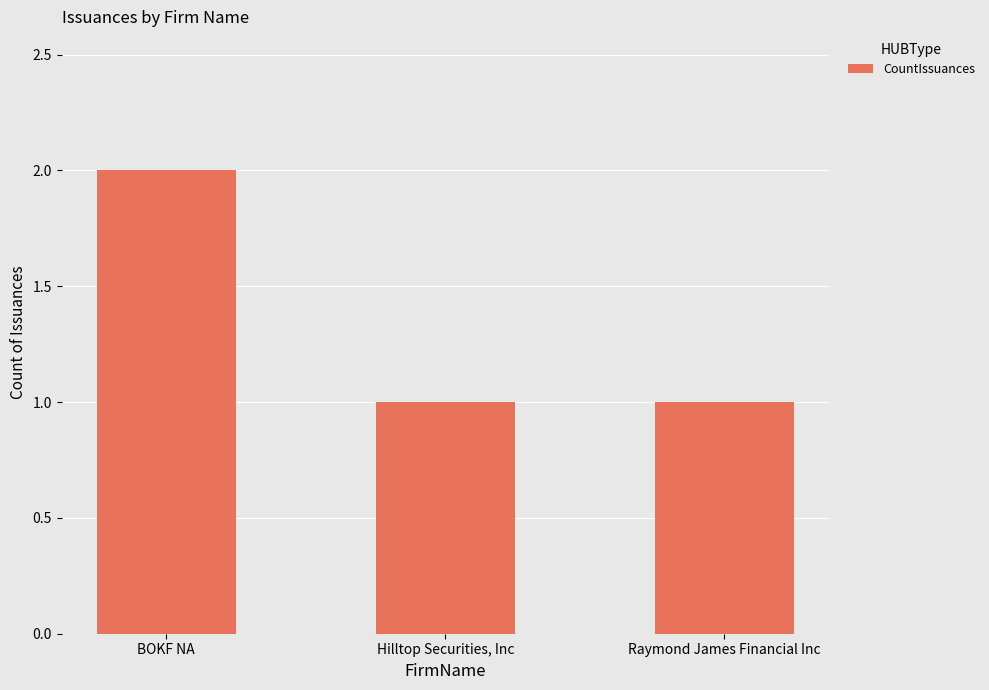

Count the values in the range 1 to 2.

3